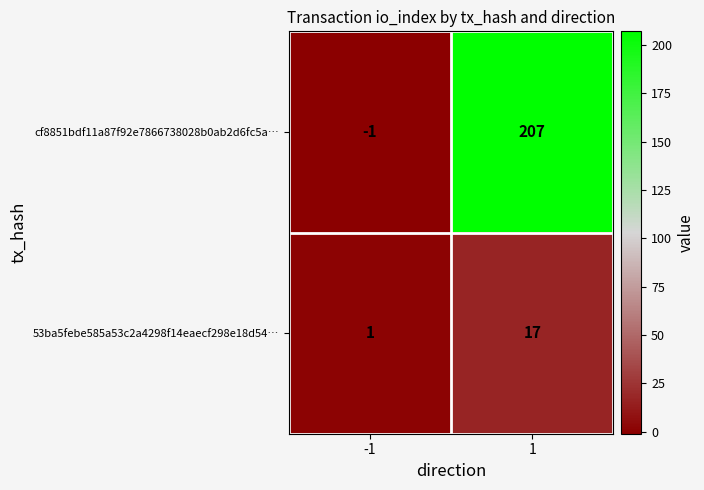

What is the average value of the cf8851bdf11a87f92e7866738028b0ab2d6fc5a… series?

103